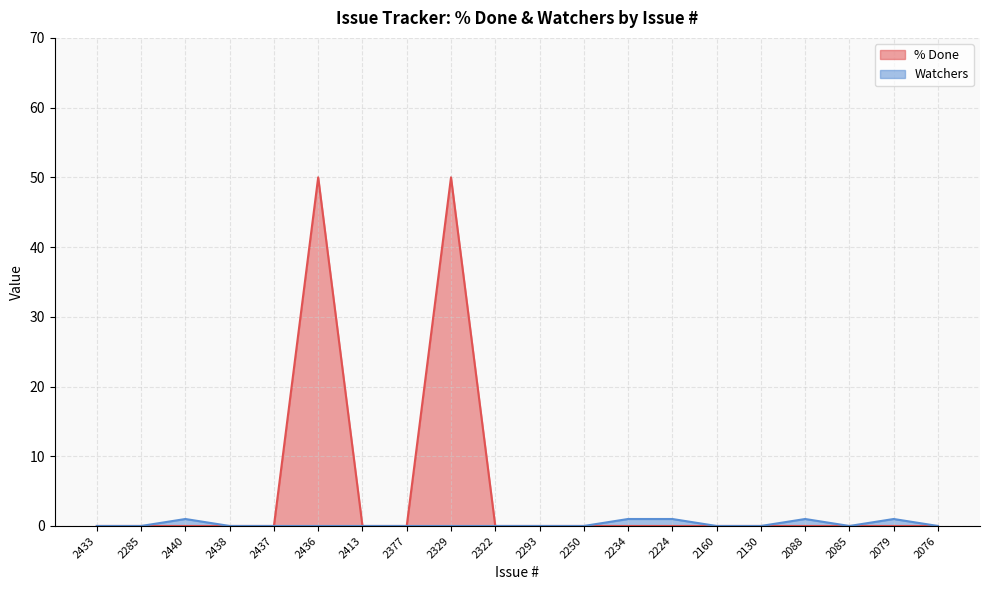

Reading left to right, what are all the values shown in this chart?

% Done: 0	0	0	0	0	50	0	0	50	0	0	0	0	0	0	0	0	0	0	0
Watchers: 0	0	1	0	0	0	0	0	0	0	0	0	1	1	0	0	1	0	1	0